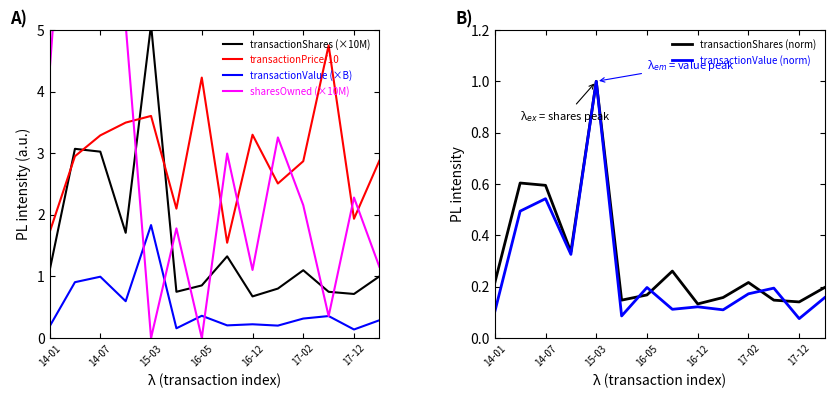

How many interior local peaks does the transactionShares (×10M) series have?

4